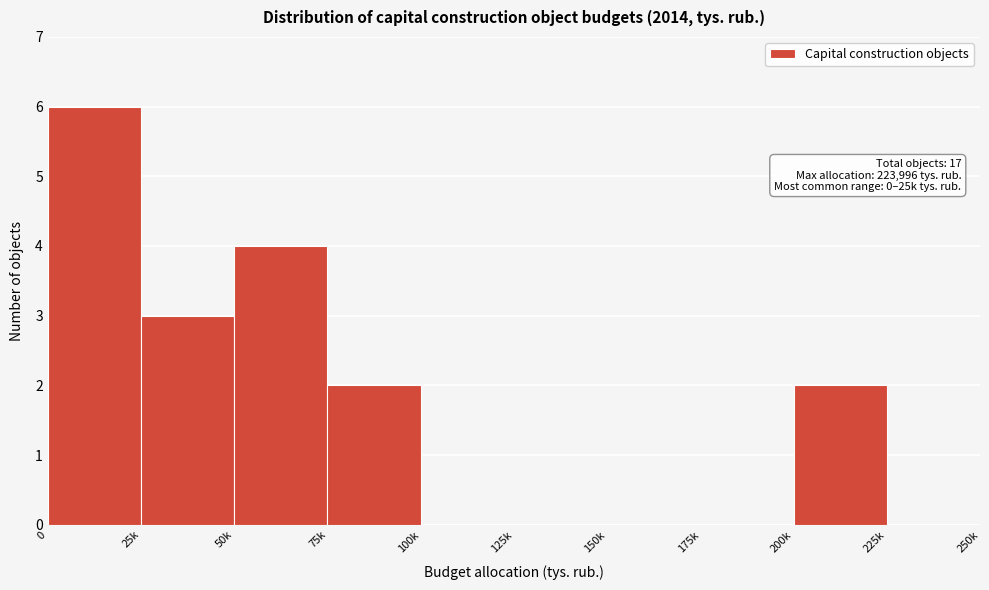

Reading left to right, what are all the values shown in this chart?

0=6	25k=3	50k=4	75k=2	100k=0	125k=0	150k=0	175k=0	200k=2	225k=0